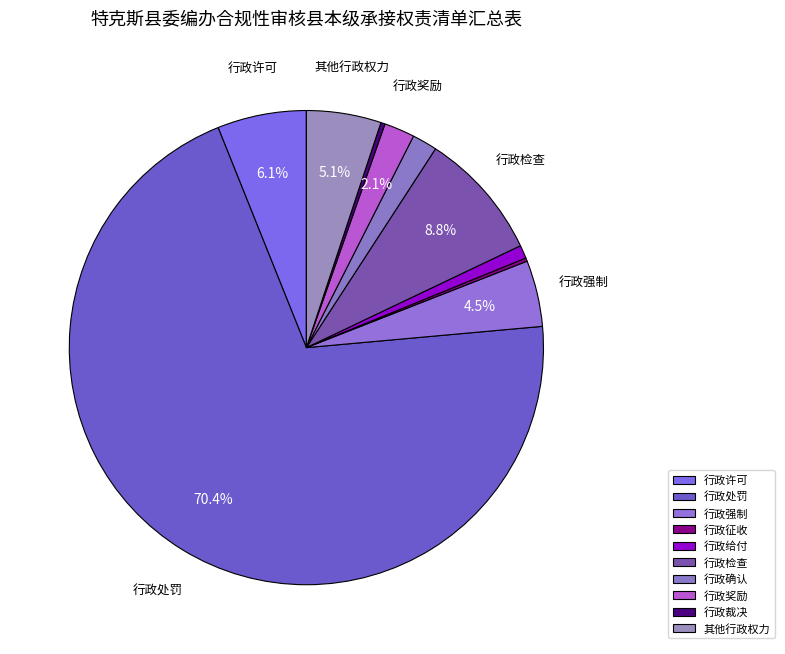

Count the number of slices in the pie.

10